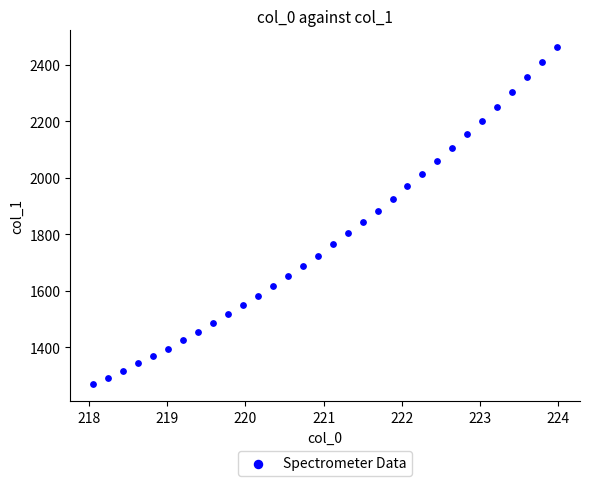

What is the range of Y values (max minus min)?

1194.7